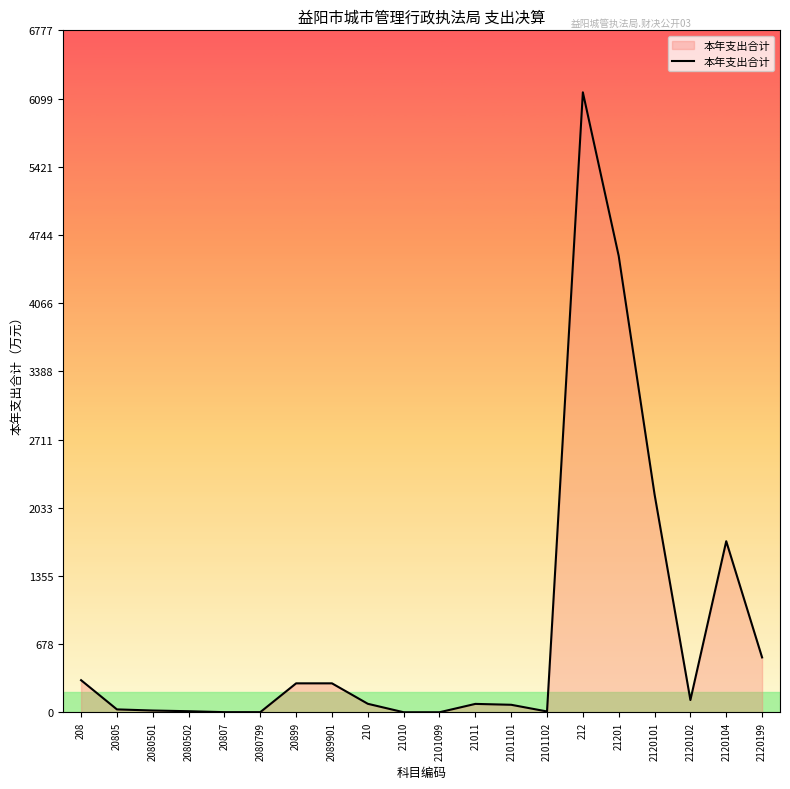

What is the difference between the maximum and minimum values?

6159.7